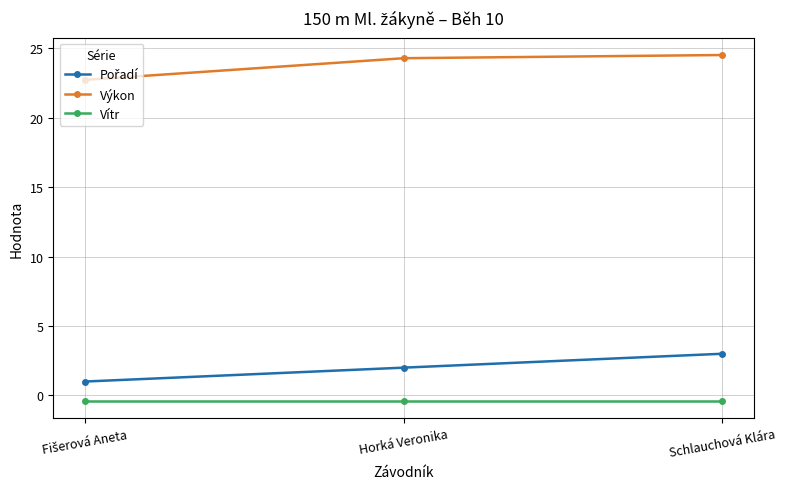

At which label does Výkon first exceed 24?

Horká Veronika